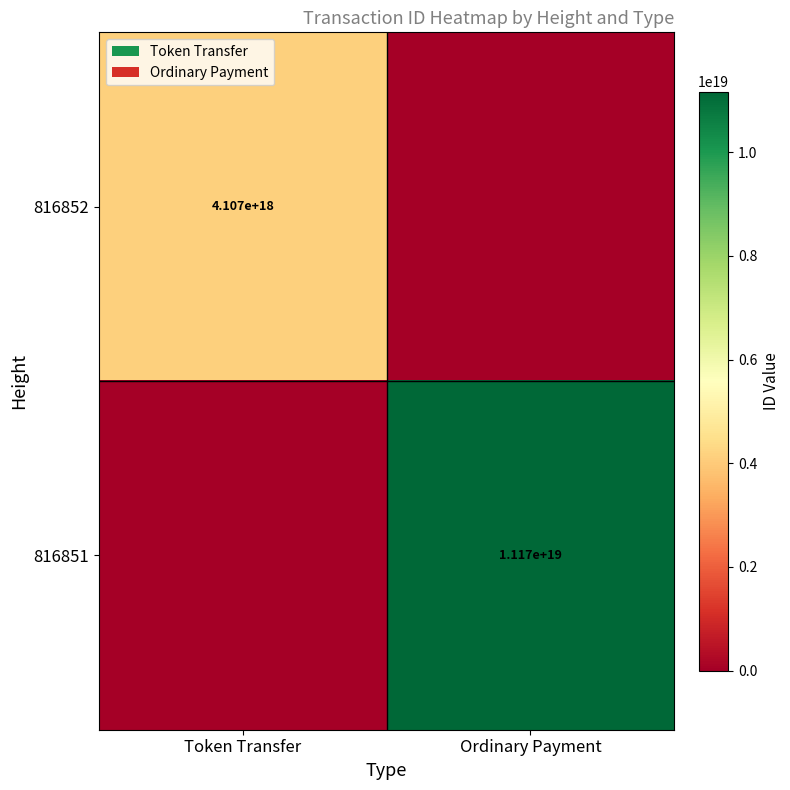

True or false: 816852 has a value of 4107000000000000000 at Token Transfer.

True